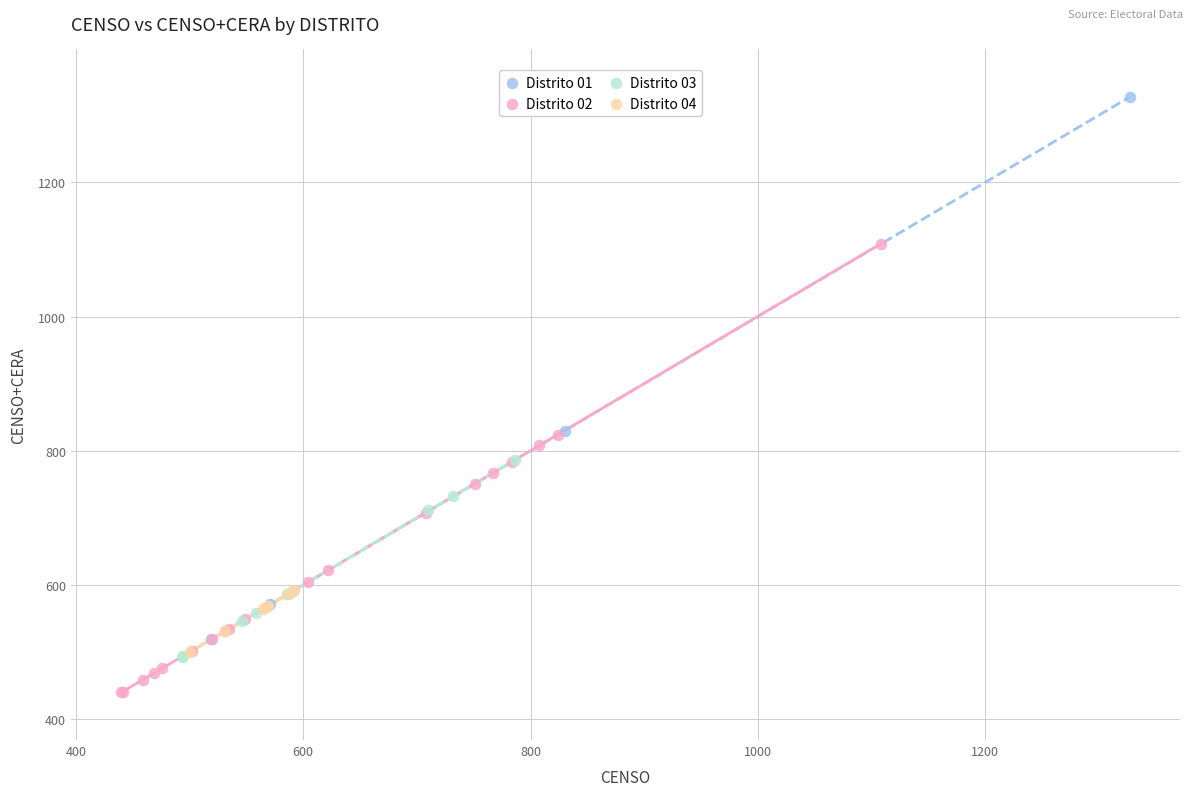

Which series reaches the maximum Y coordinate?

Distrito 01